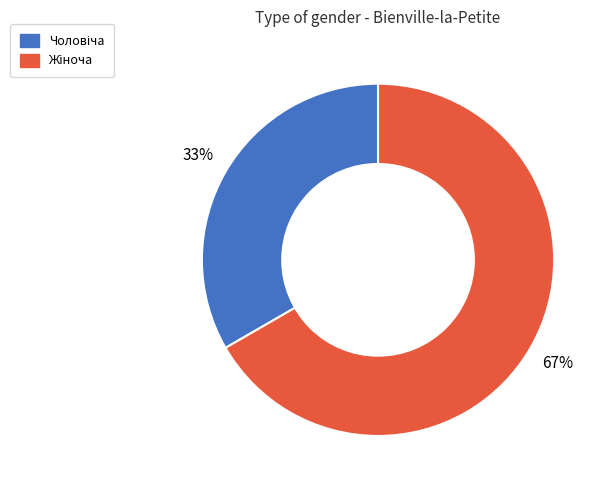

How many slices are in this pie chart?

2